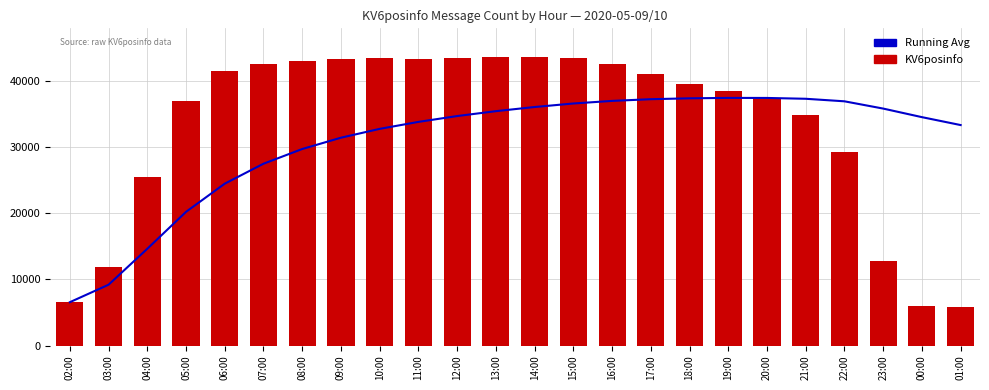

Reading right to left, transcribe all the data shown in this chart.

Running Avg: 33276.0	34471.4	35764.7	36861.9	37243.8	37369.1	37375.7	37314.3	37180.4	36924.2	36531.4	36000.9	35374.0	34636.2	33755.0	32701.8	31368.1	29661.6	27443.2	24432.0	20178.8	14604.7	9179.5	6541.0
KV6posinfo: 5781.0	6019.0	12723.0	29223.0	34865.0	37250.0	38419.0	39456.0	41024.0	42423.0	43428.0	43524.0	43490.0	43448.0	43234.0	43371.0	43314.0	42972.0	42499.0	41445.0	36901.0	25455.0	11818.0	6541.0